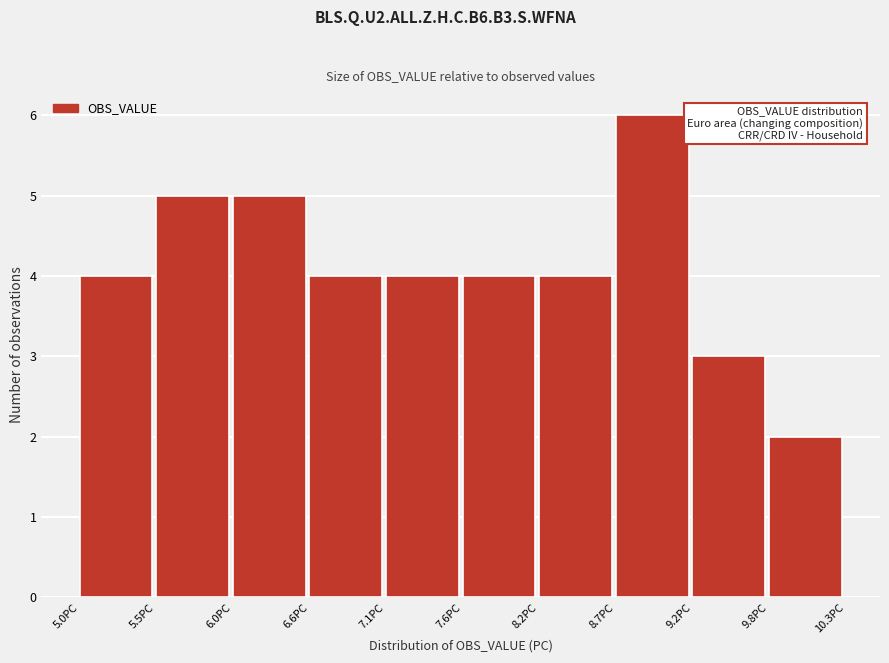

Reading left to right, transcribe this chart: for each bar, give the range it covers on the x-axis and its height. Neither the bar edges nor the heights are printed on the chart, so give them approximately, as read against the axes.

5.0 to 5.5: 4
5.5 to 6.0: 5
6.0 to 6.6: 5
6.6 to 7.1: 4
7.1 to 7.6: 4
7.6 to 8.2: 4
8.2 to 8.7: 4
8.7 to 9.2: 6
9.2 to 9.8: 3
9.8 to 10.3: 2